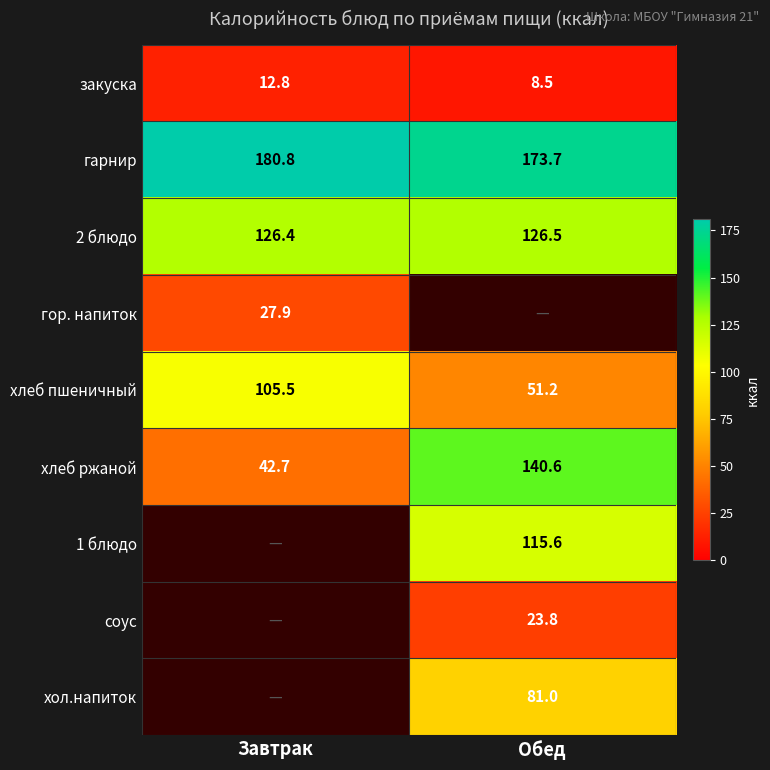

Which has a higher value, Обед or Завтрак?

Завтрак